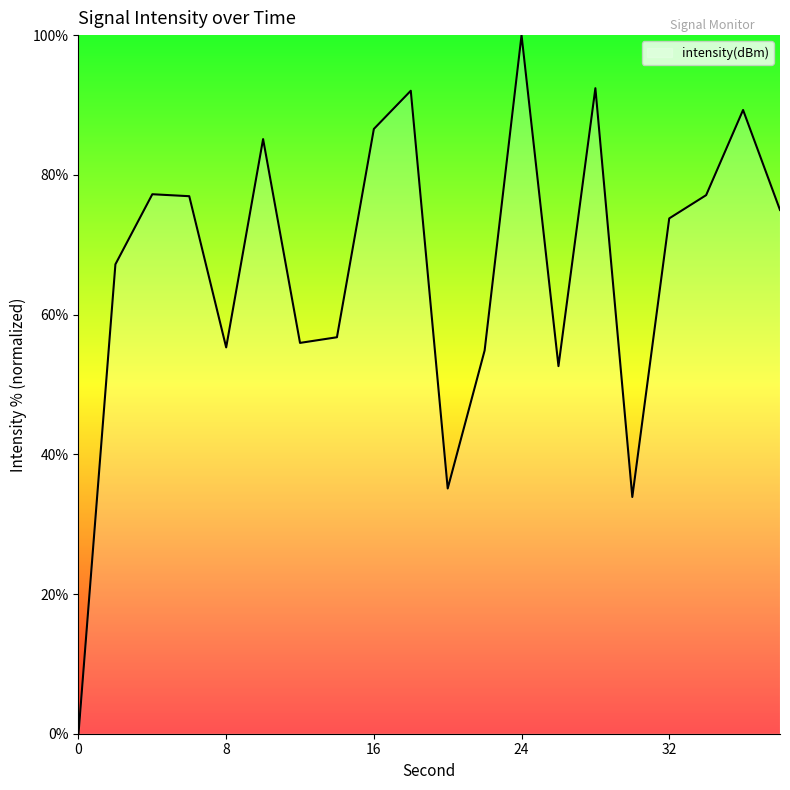

What is the difference between the maximum and minimum values?

100.0